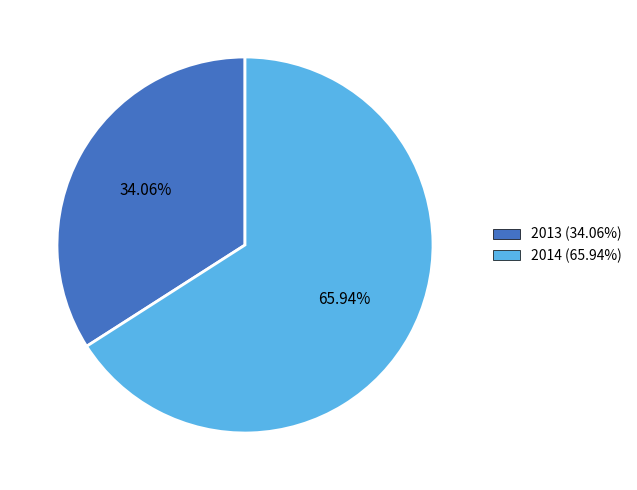

Is it true that 2014 is 59% of the pie?

False